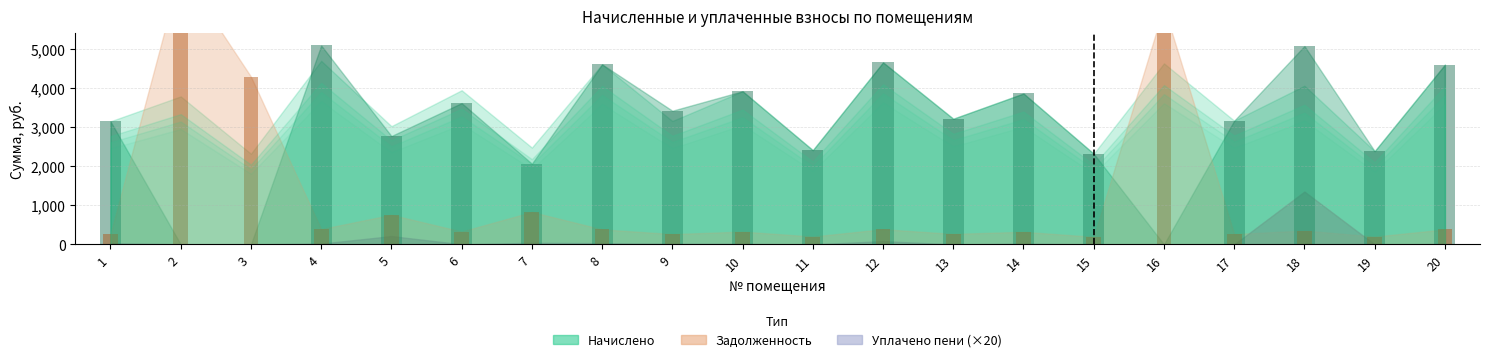

True or false: Задолженность (нач.) has a value of 262.2 at 1.

True